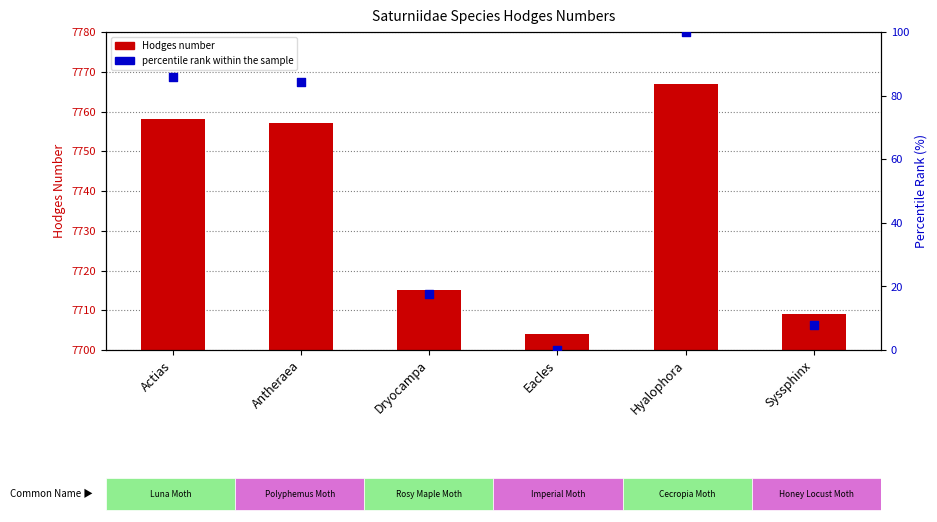

Which series contains the lowest Y value?

percentile rank within the sample